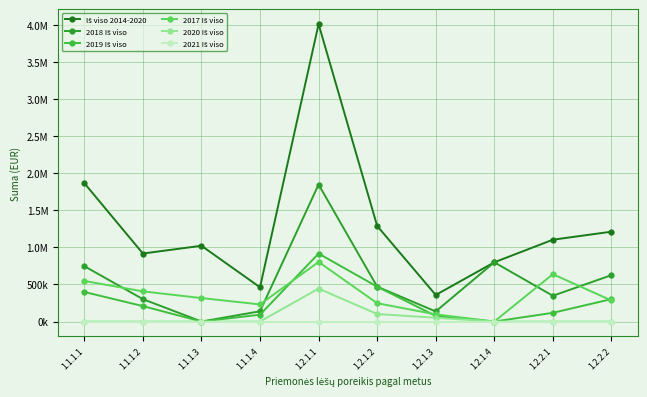

Reading left to right, what are all the values shown in this chart?

Iš viso 2014-2020: 1.1.1.1=1867024.8	1.1.1.2=917552.0	1.1.1.3=1022250.0	1.1.1.4=461773.0	1.2.1.1=4013138.0	1.2.1.2=1289547.0	1.2.1.3=358151.8	1.2.1.4=798964.0	1.2.2.1=1103884.5	1.2.2.2=1212096.1
2018 Iš viso: 1.1.1.1=746809.9	1.1.1.2=302124.9	1.1.1.3=0.0	1.1.1.4=138531.9	1.2.1.1=1848607.4	1.2.1.2=470588.2	1.2.1.3=135938.5	1.2.1.4=798964.0	1.2.2.1=347502.8	1.2.2.2=625601.3
2019 Iš viso: 1.1.1.1=398588.7	1.1.1.2=208434.1	1.1.1.3=0.0	1.1.1.4=92354.6	1.2.1.1=916828.3	1.2.1.2=470588.2	1.2.1.3=75424.2	1.2.1.4=0.0	1.2.2.1=117647.1	1.2.2.2=302312.5
2017 Iš viso: 1.1.1.1=547515.6	1.1.1.2=406993.0	1.1.1.3=316357.5	1.1.1.4=230886.5	1.2.1.1=803634.0	1.2.1.2=247194.1	1.2.1.3=96404.1	1.2.1.4=0.0	1.2.2.1=638734.7	1.2.2.2=284182.4
2020 Iš viso: 1.1.1.1=0.0	1.1.1.2=0.0	1.1.1.3=0.0	1.1.1.4=0.0	1.2.1.1=444068.3	1.2.1.2=101176.5	1.2.1.3=50385.0	1.2.1.4=0.0	1.2.2.1=0.0	1.2.2.2=0.0
2021 Iš viso: 1.1.1.1=0.0	1.1.1.2=0.0	1.1.1.3=0.0	1.1.1.4=0.0	1.2.1.1=0.0	1.2.1.2=0.0	1.2.1.3=0.0	1.2.1.4=0.0	1.2.2.1=0.0	1.2.2.2=0.0